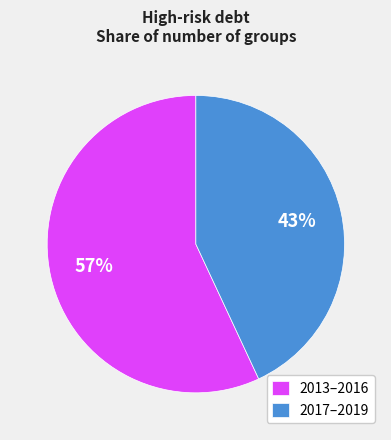

Rank the categories by value from lowest to highest.

2017–2019, 2013–2016